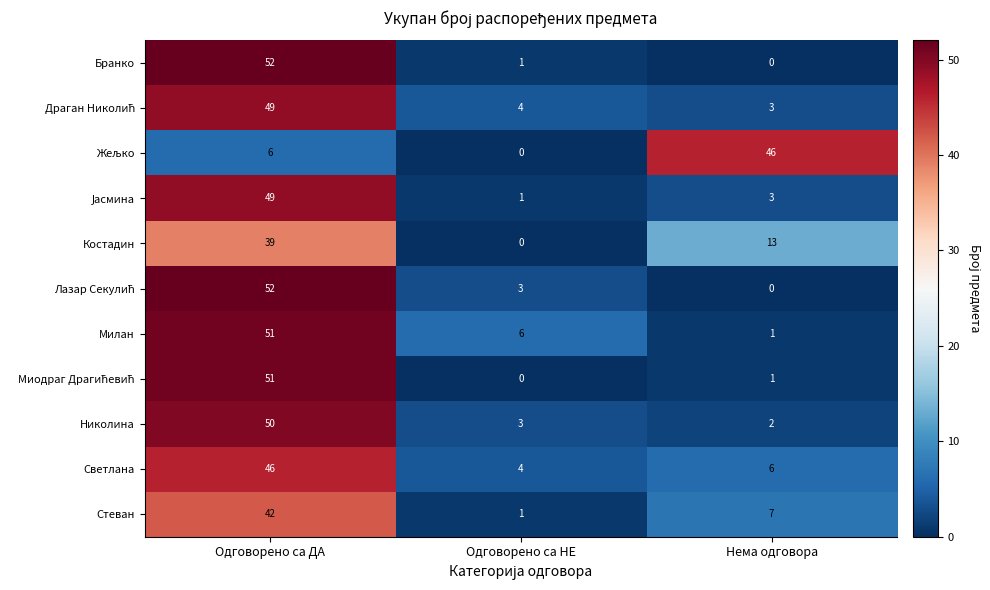

Where does the Николина series first go above 3?

Одговорено са ДА